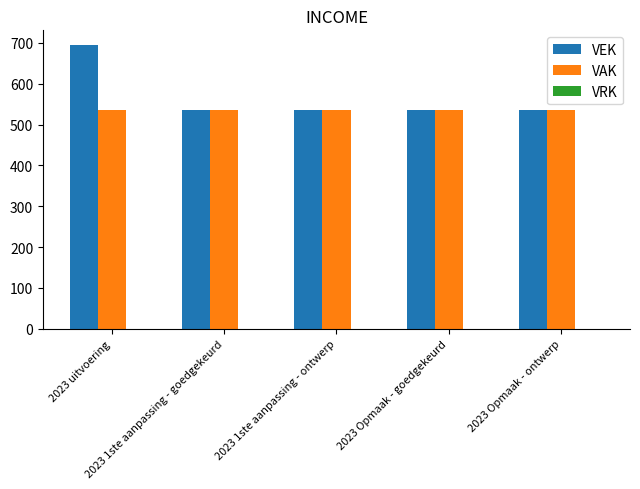

True or false: VAK has a value of 866 at 2023 1ste aanpassing - ontwerp.

False